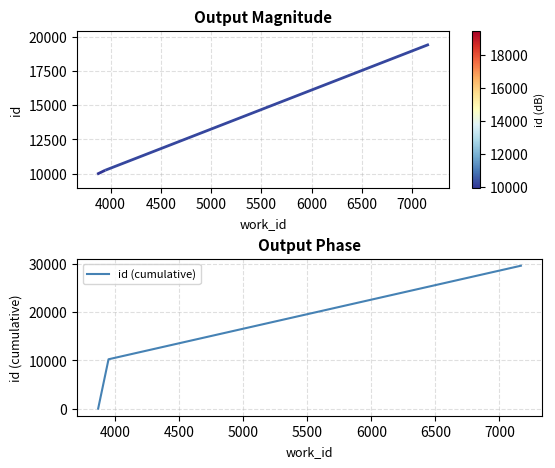

Is this an area chart (filled region under the line)?

No